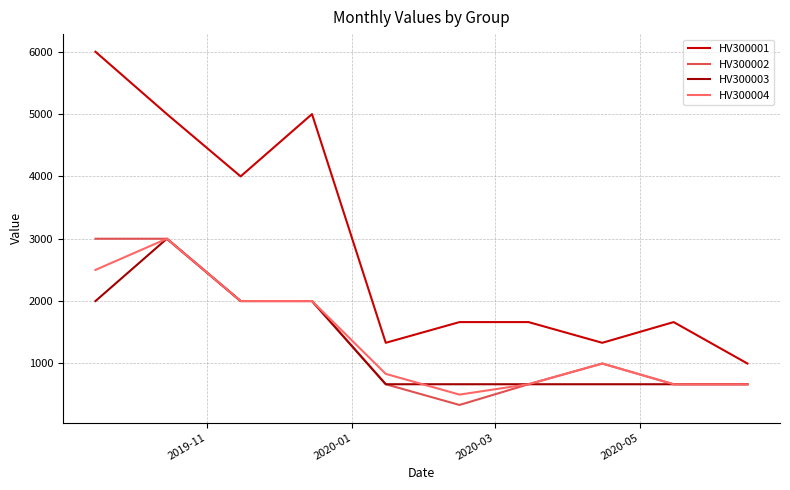

Which series has the widest spread of values?

HV300001